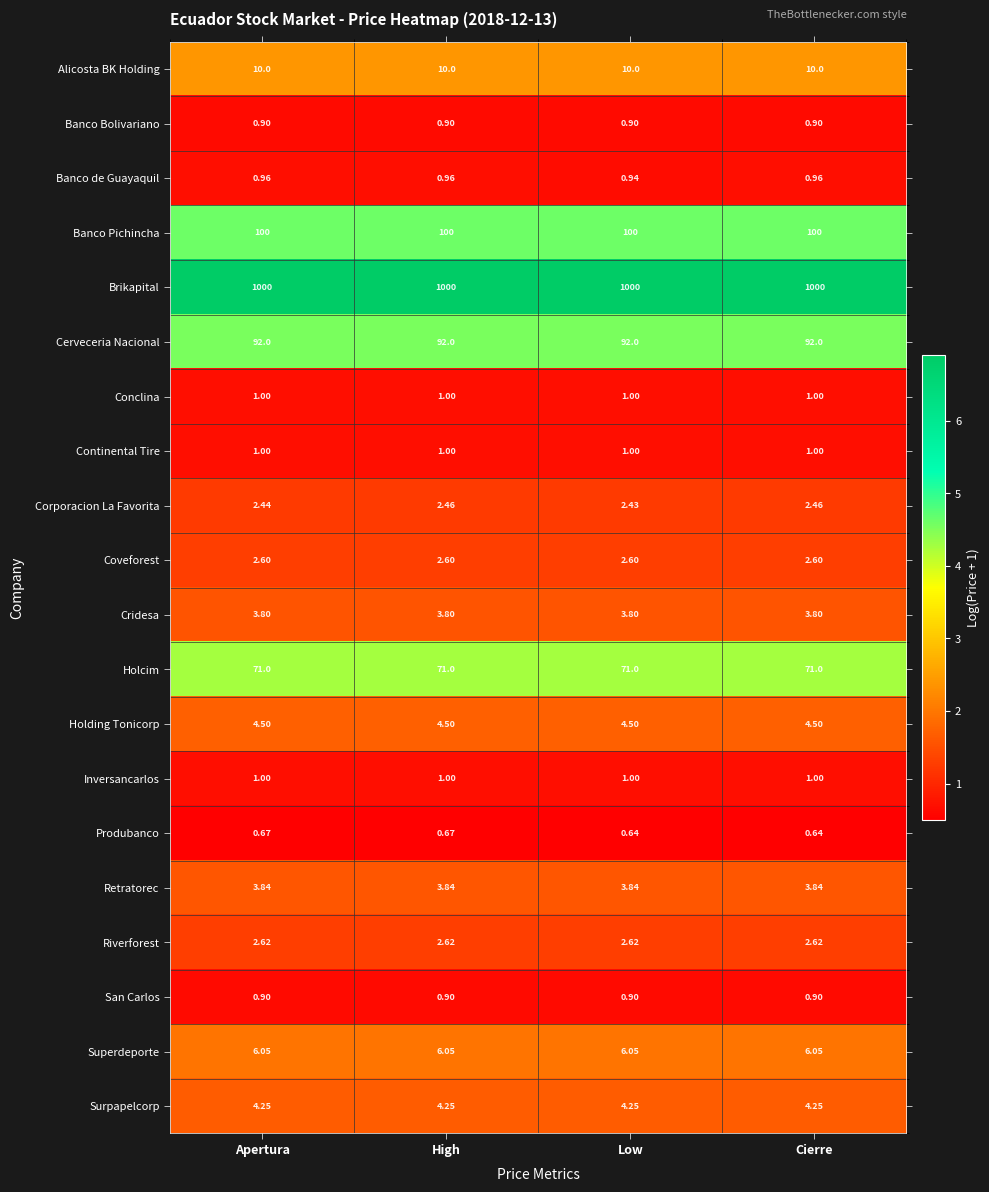

Between High and Cierre, which series saw the biggest shift?

Produbanco